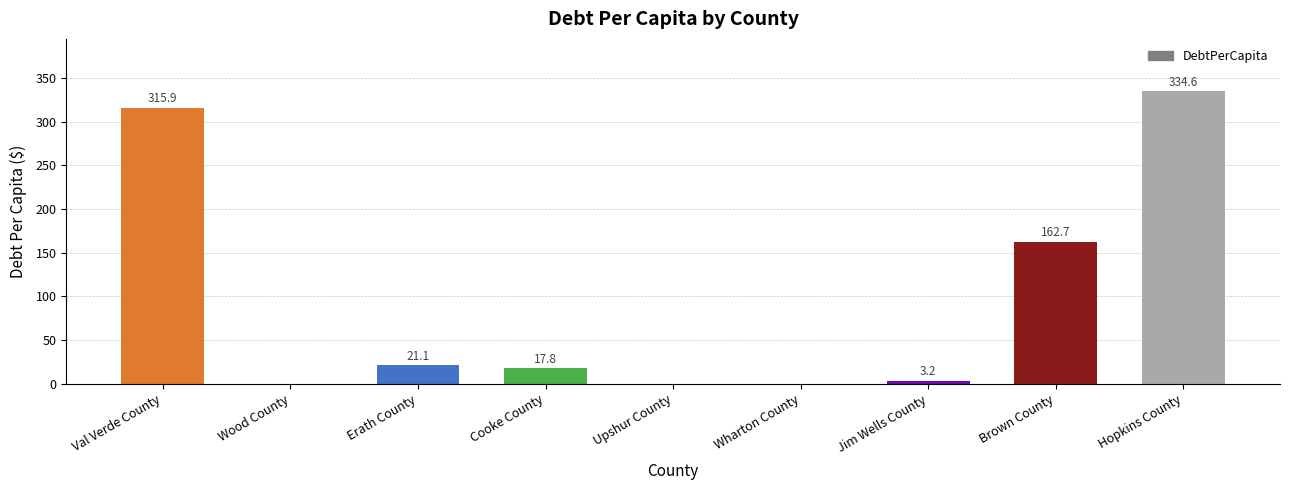

Reading right to left, what are all the values shown in this chart?

334.6	162.7	3.2	0.0	0.0	17.8	21.1	0.0	315.9